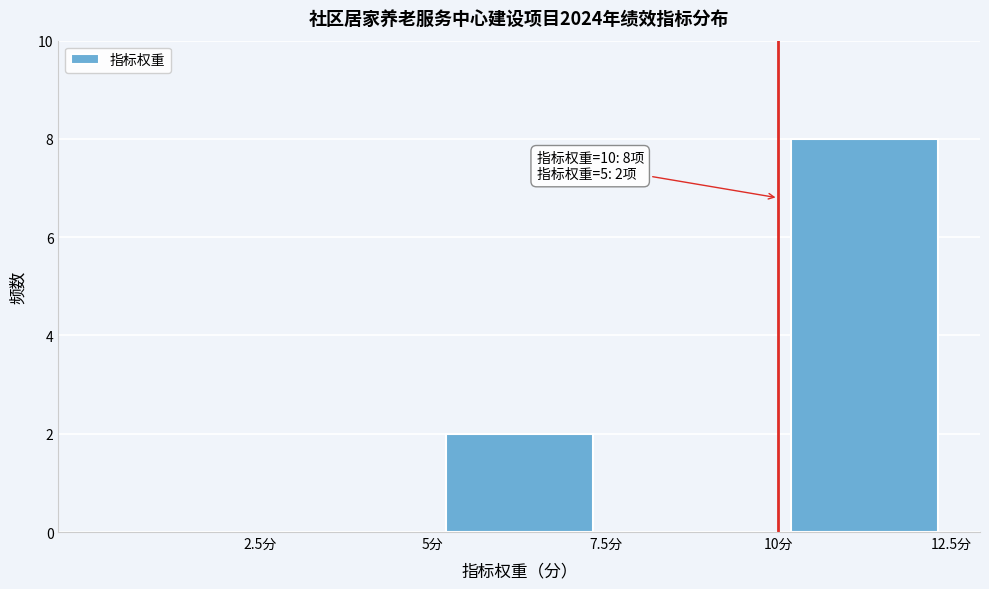

Which range on the x-axis has the tallest bar?

10.0 to 12.5